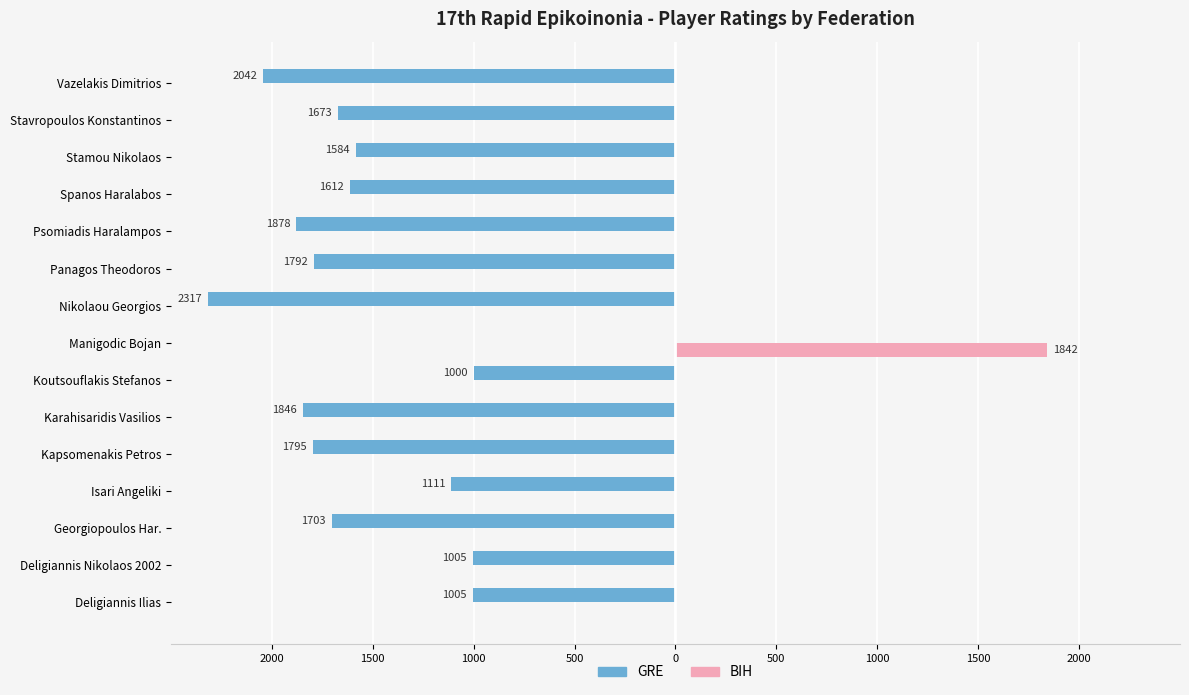

What are all the series names shown in the legend?

GRE, BIH